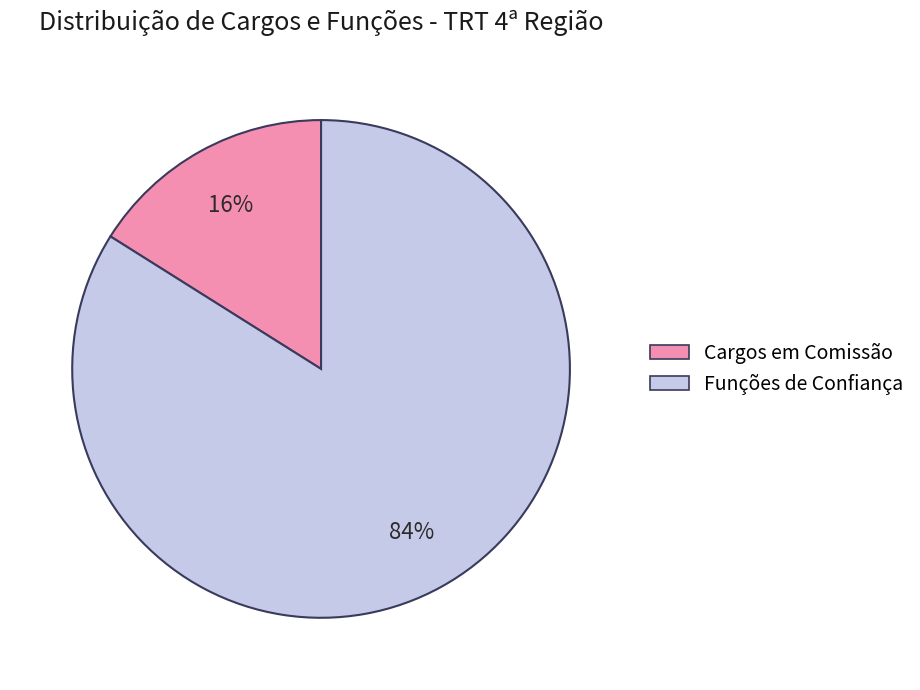

Which has a higher value, Cargos em Comissão or Funções de Confiança?

Funções de Confiança